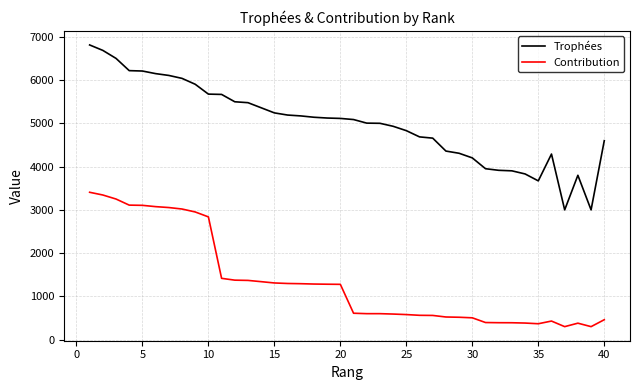

At how many categories does at least one series exceed 1962?

40